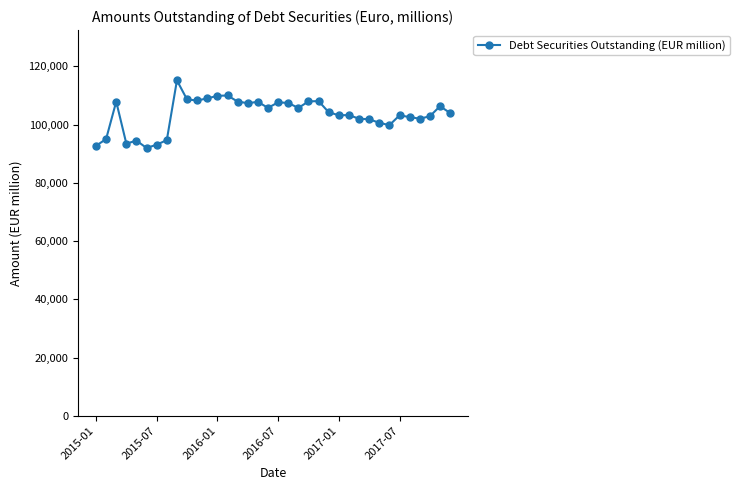

Count the number of data series in this chart.

1